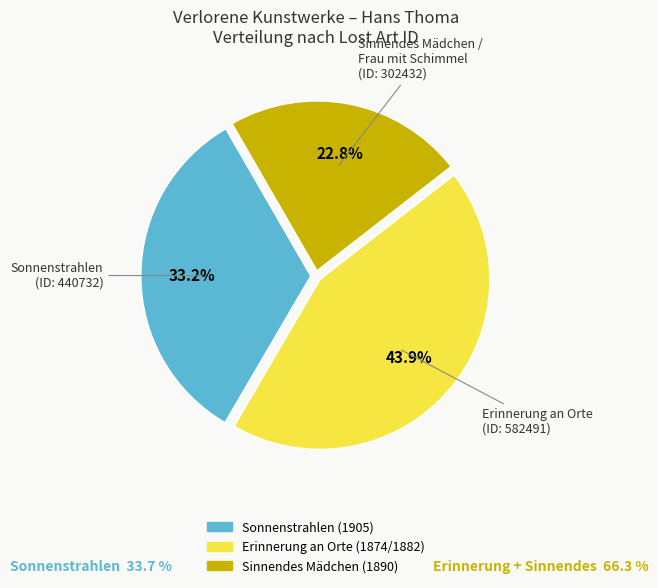

Is there any slice that represents more than half of the pie?

No